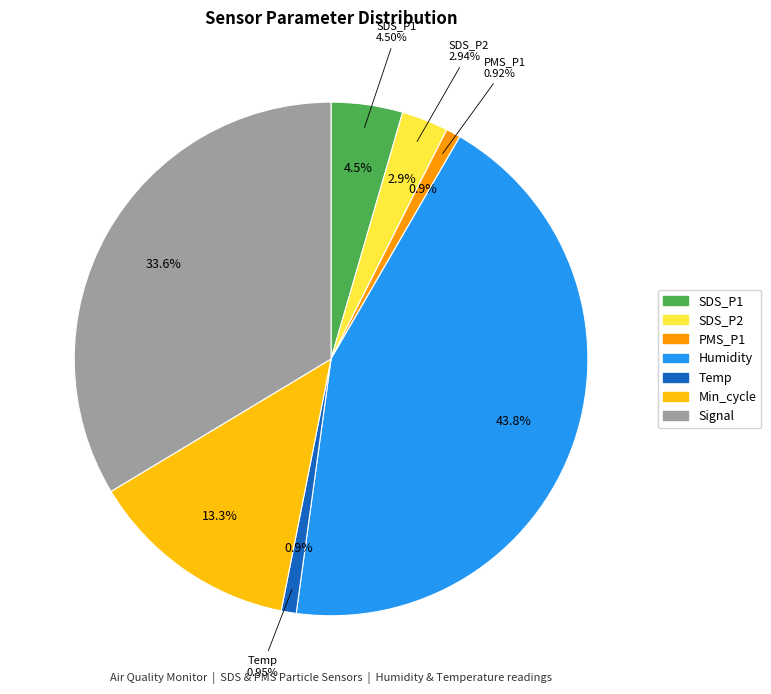

Which has a higher value, SDS_P1 or Signal?

Signal